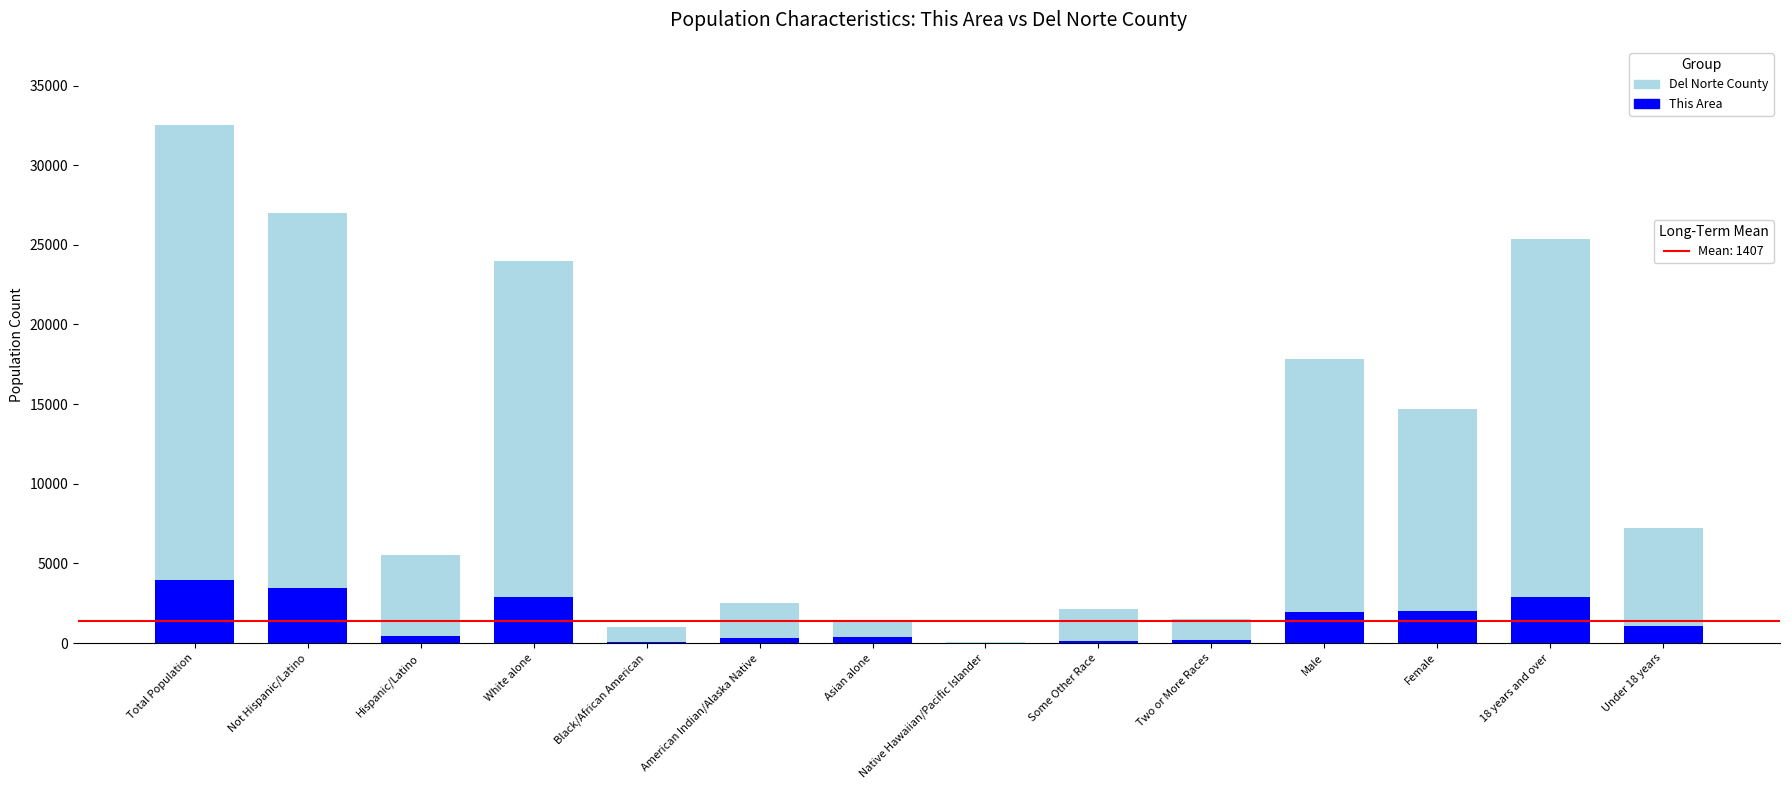

At which category is the sum across all series the highest?

Total Population